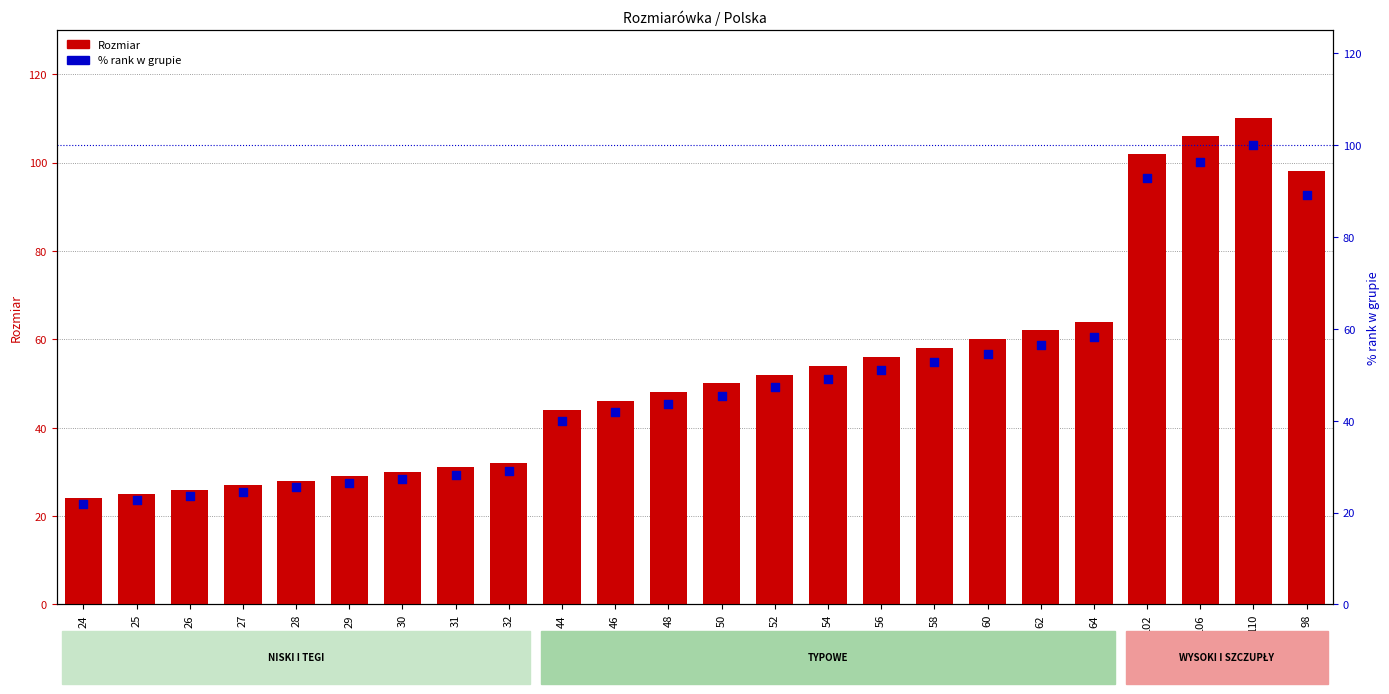

What are all the series names shown in the legend?

Rozmiar, % rank w grupie